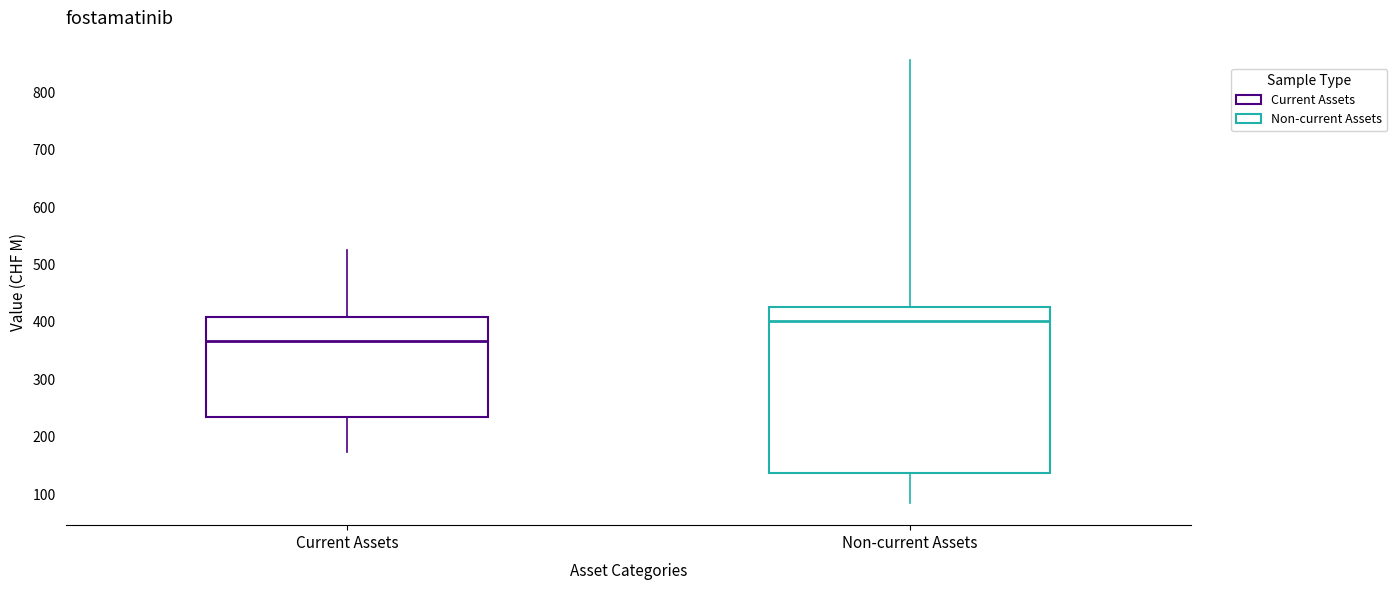

Comparing the boxes themselves (not the whiskers), which one is the tallest?

Non-current Assets